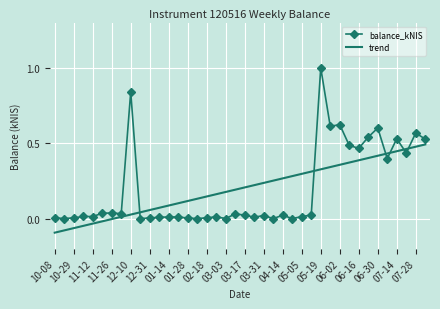

List the series in order of their peak value, lowest first.

trend, balance_kNIS